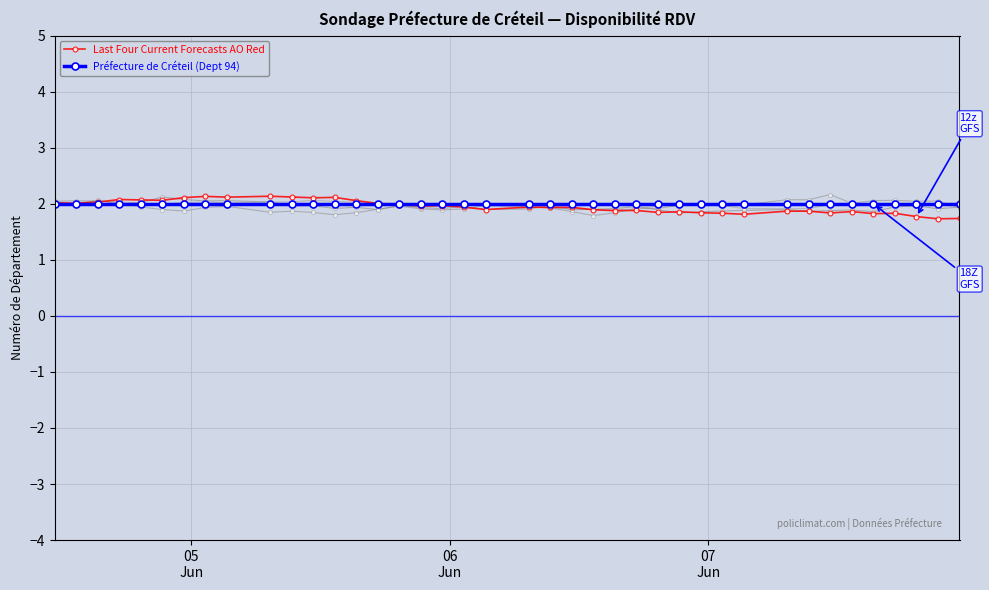

What is the value of the Last Four Current Forecasts AO Red point at the 34th from the left?

1.8